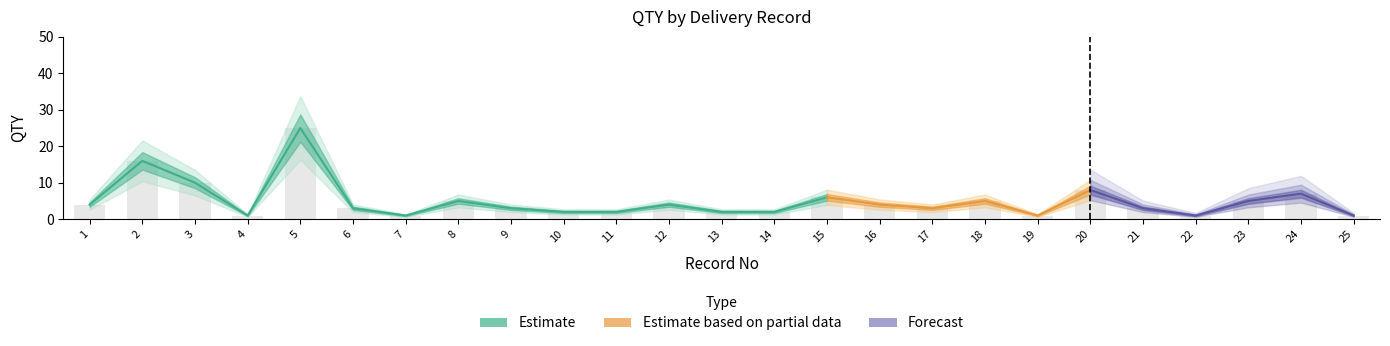

Are the bars grouped side by side (vs. stacked)?

Yes